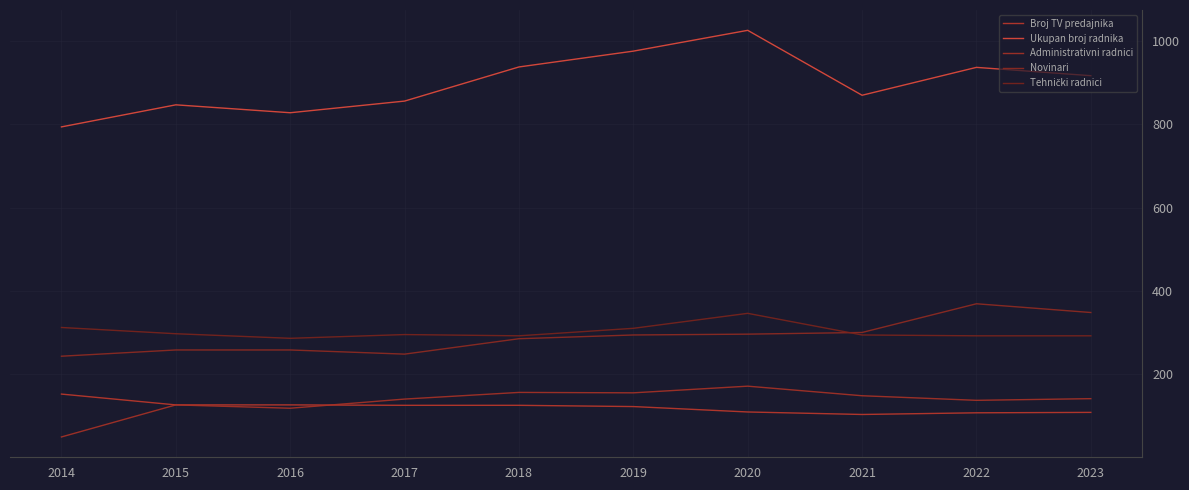

Is this an area chart (filled region under the line)?

No